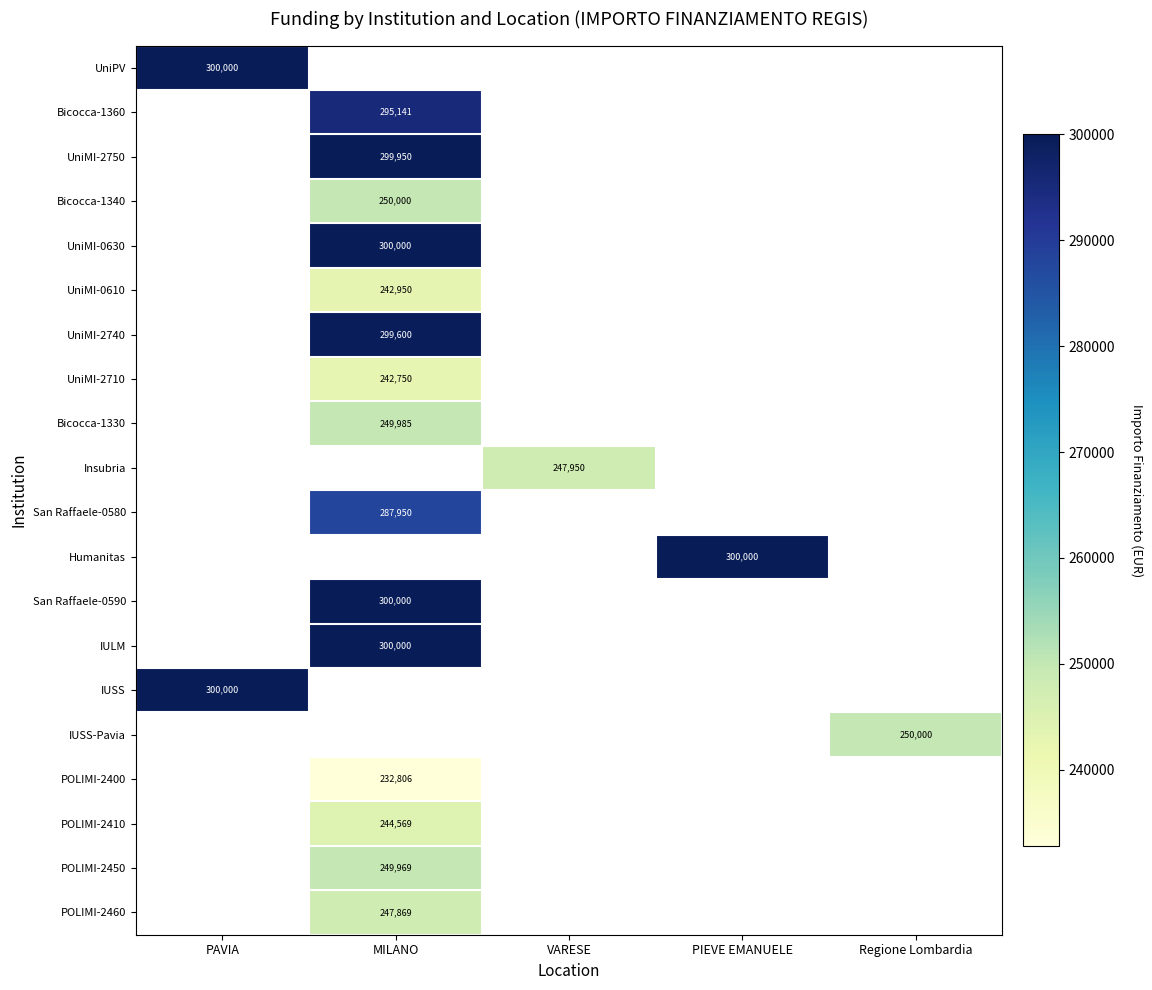

The value of IUSS-Pavia at Regione Lombardia is 250000. True or false?

True